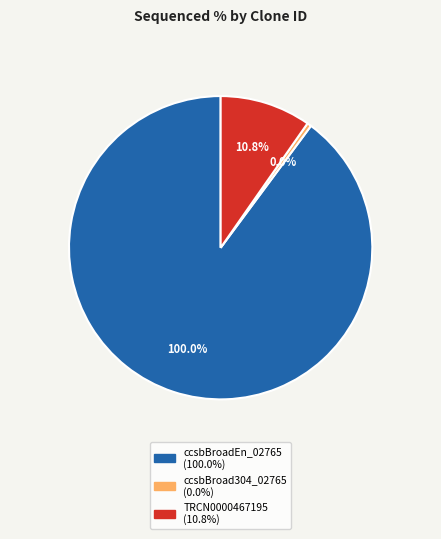

Which has a higher value, TRCN0000467195 or ccsbBroad304_02765?

TRCN0000467195